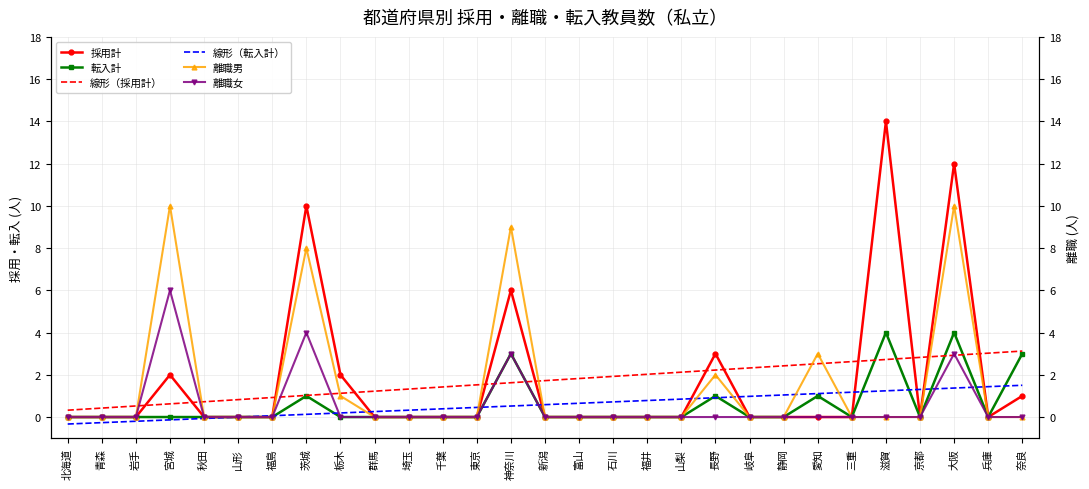

True or false: 線形（転入計） has a value of 0.1 at 茨城.

True